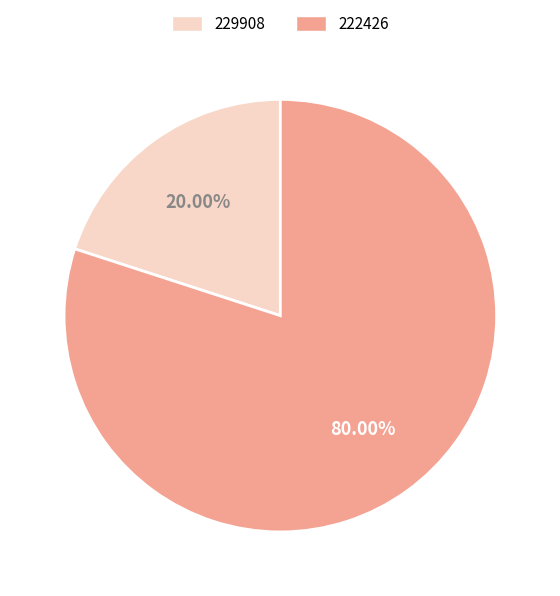

What is the largest slice in the pie chart?

222426